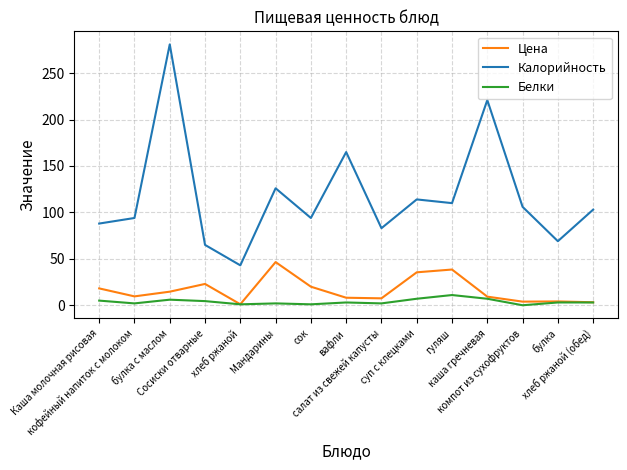

Which series has the largest range (max minus min)?

Калорийность